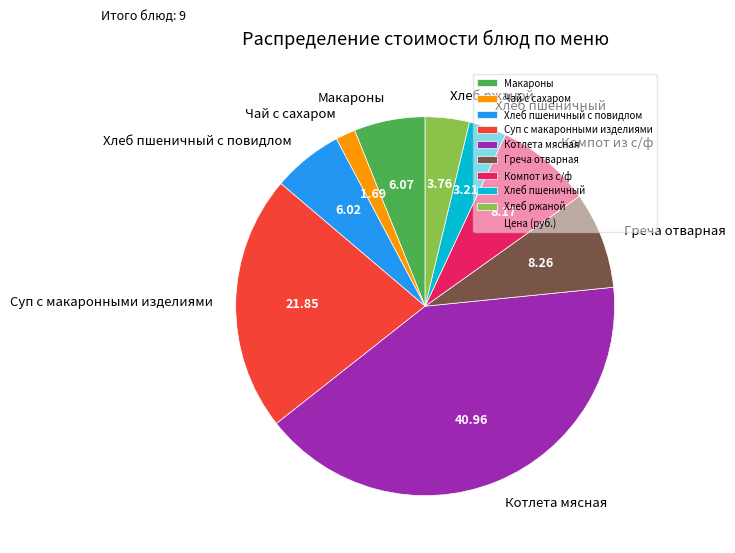

How many slices are in this pie chart?

9